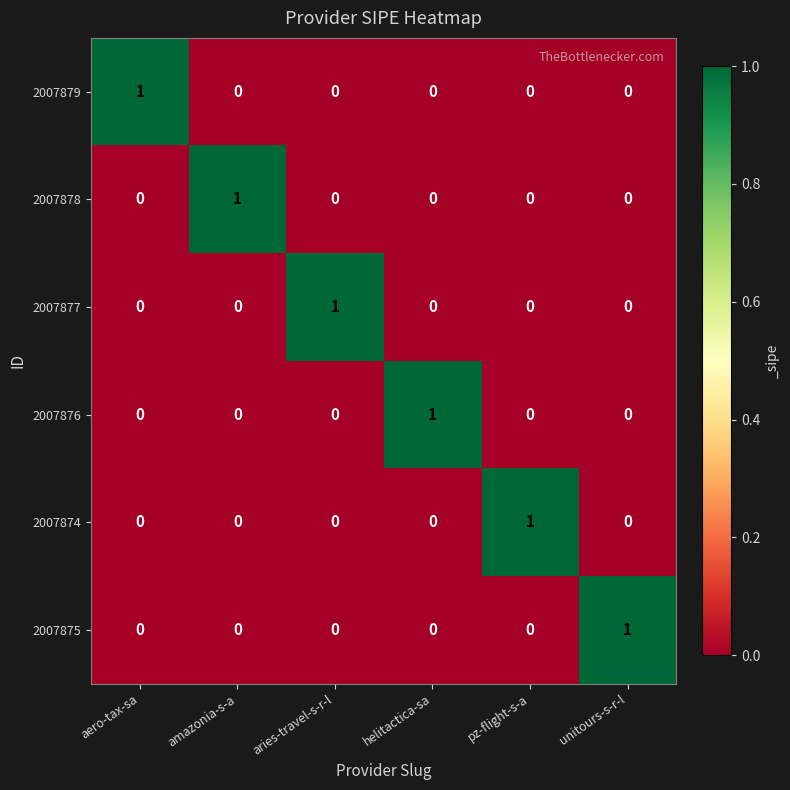

At which label does 2007878 reach its peak?

amazonia-s-a